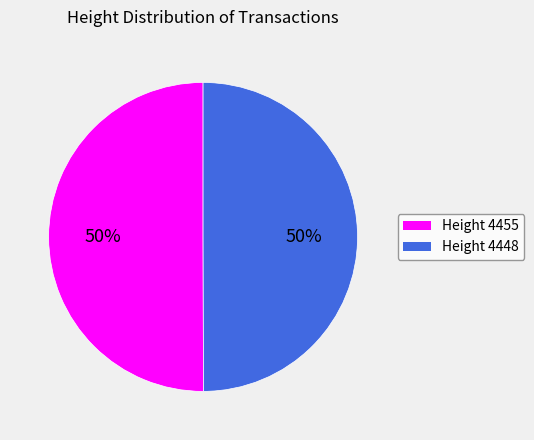

To the nearest percent, what is the average slice percentage?

50%